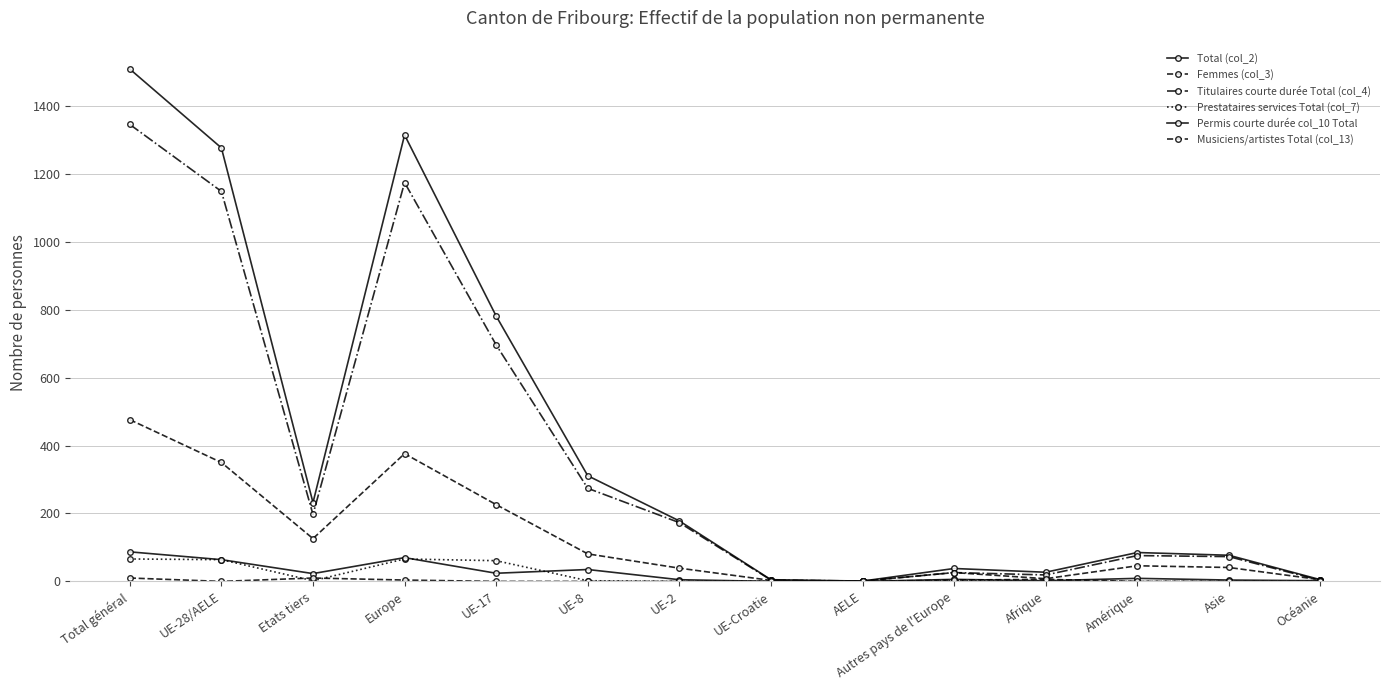

Reading right to left, extract all data points from this chart.

Total (col_2): 5	77	85	27	38	1	5	178	311	781	1314	232	1276	1508
Femmes (col_3): 5	41	46	8	26	1	3	39	81	226	376	126	350	476
Titulaires courte durée Total (col_4): 3	73	76	19	26	1	4	173	274	696	1174	197	1148	1345
Prestataires services Total (col_7): 0	0	0	0	2	0	1	0	2	61	66	2	64	66
Permis courte durée col_10 Total: 2	4	9	2	6	0	0	5	35	24	70	23	64	87
Musiciens/artistes Total (col_13): 0	0	0	6	4	0	0	0	0	0	4	10	0	10